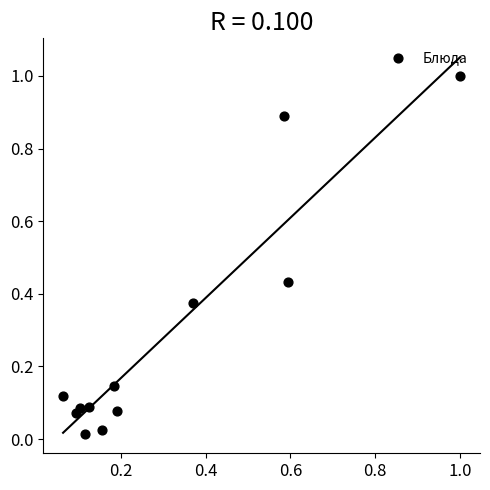

What is the range of X values (max minus min)?

0.9